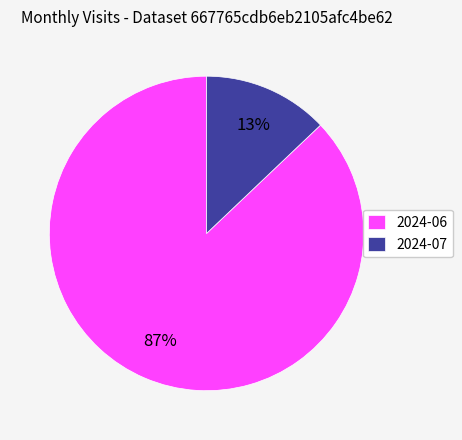

Between 2024-07 and 2024-06, which is larger?

2024-06